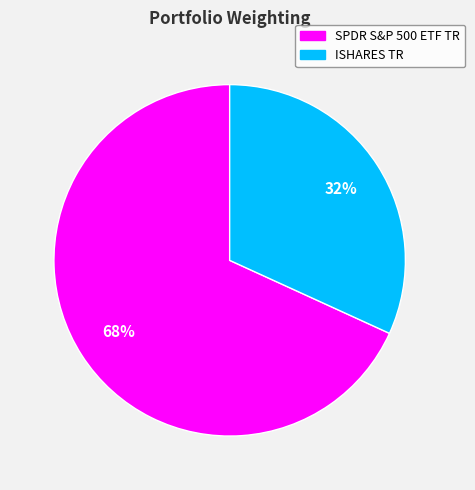

Which category accounts for the majority?

SPDR S&P 500 ETF TR